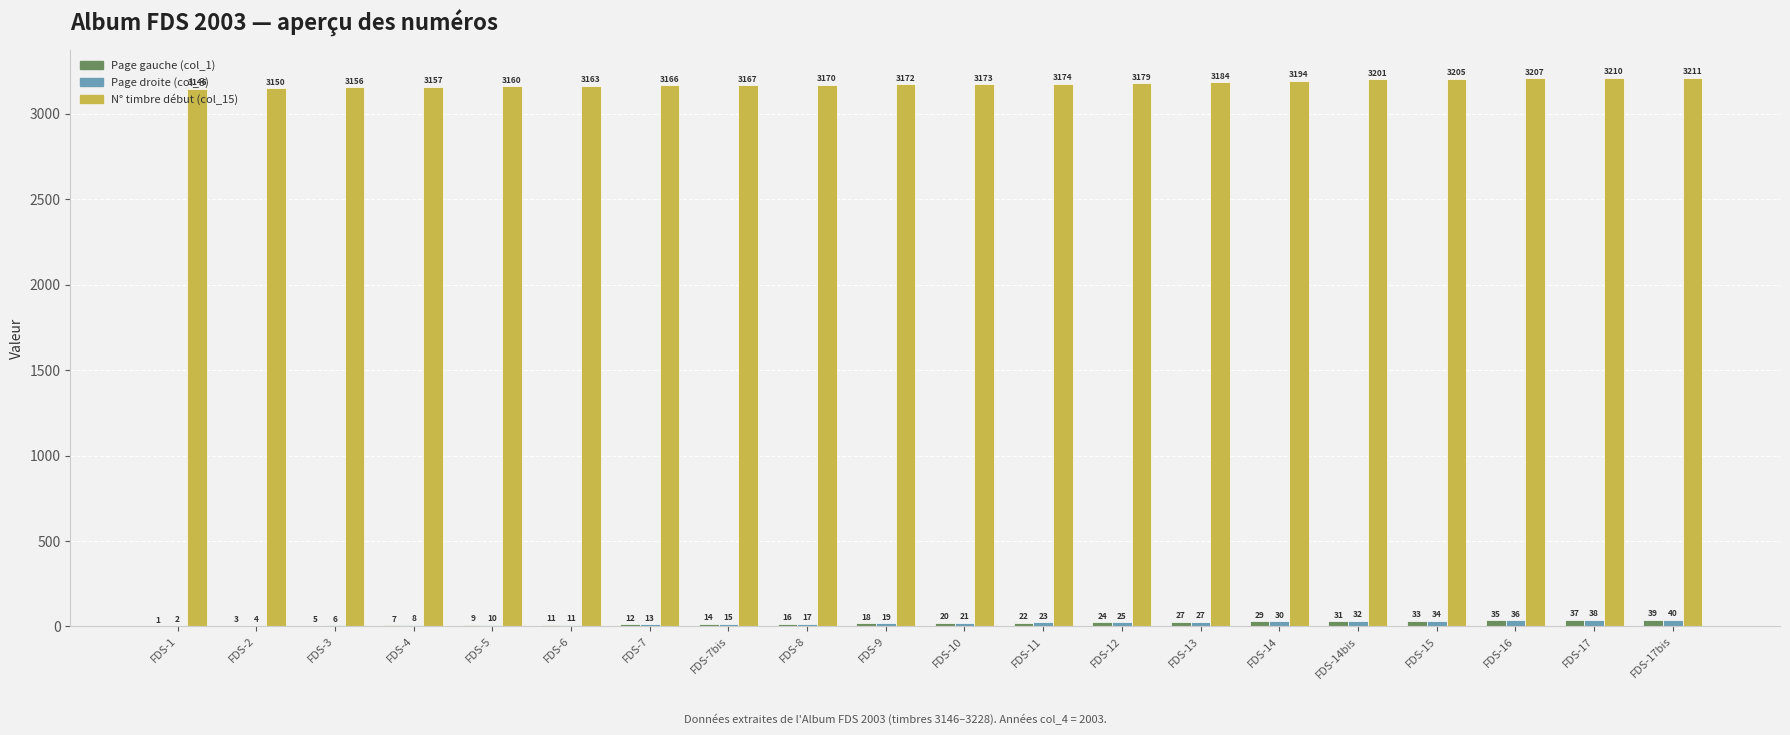

Which category has the highest value in the N° timbre début (col_15) series?

FDS-17bis